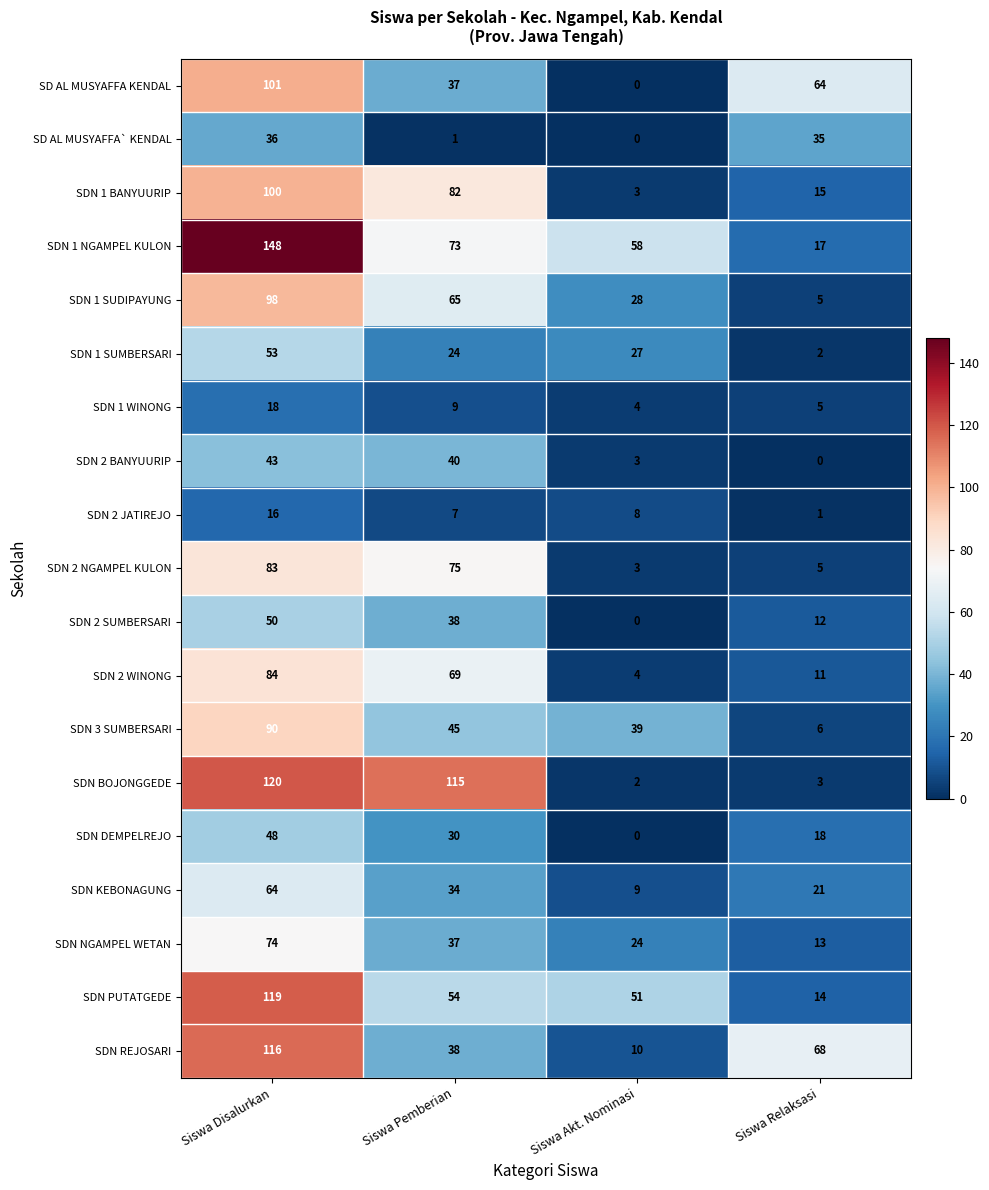

The value of SD AL MUSYAFFA` KENDAL at Siswa Disalurkan is 51. True or false?

False